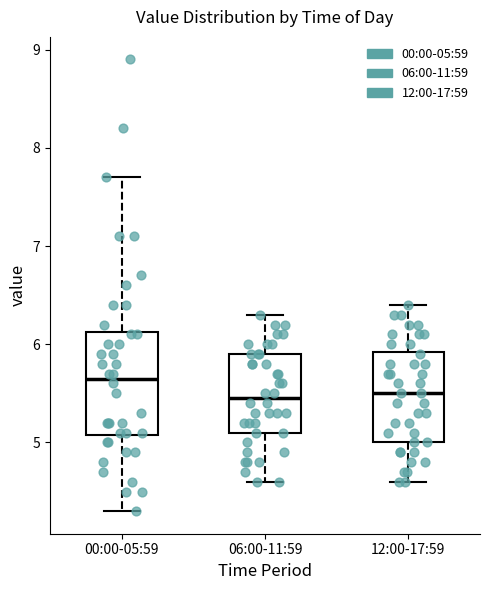

Which box is the tallest, from its lower edge to its upper edge?

00:00-05:59